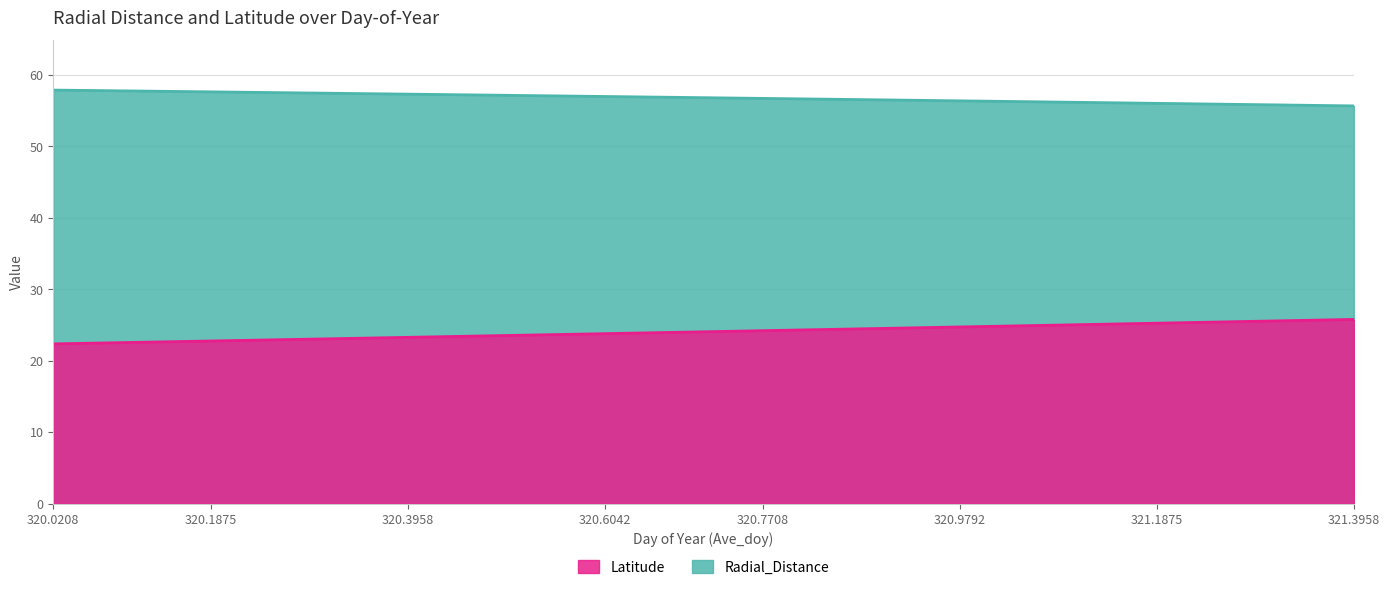

What is the sum of all Radial_Distance values?

1931.6